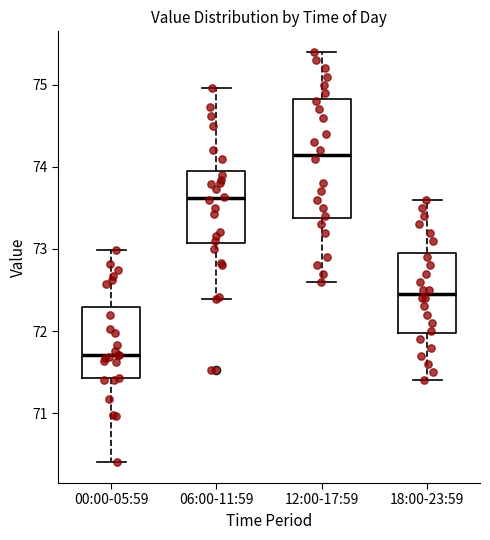

Where does the upper whisker of the box for 12:00-17:59 end on the y-axis? The values are not printed on the chart, so give them approximately, as read against the axis.

75.4